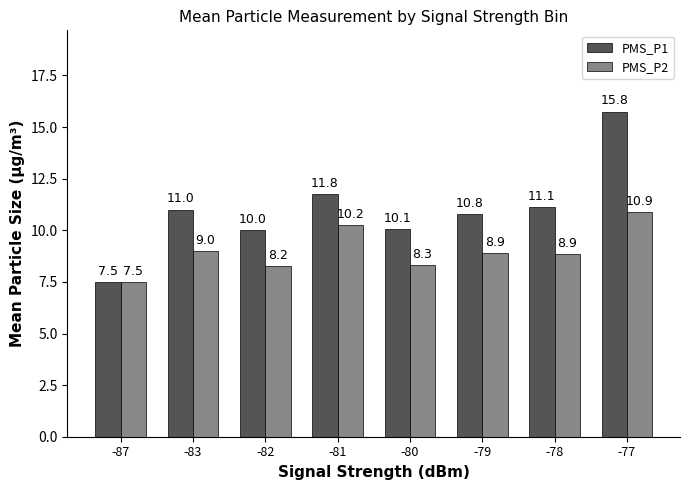

Rank the series by their maximum value, from lowest to highest.

PMS_P2, PMS_P1